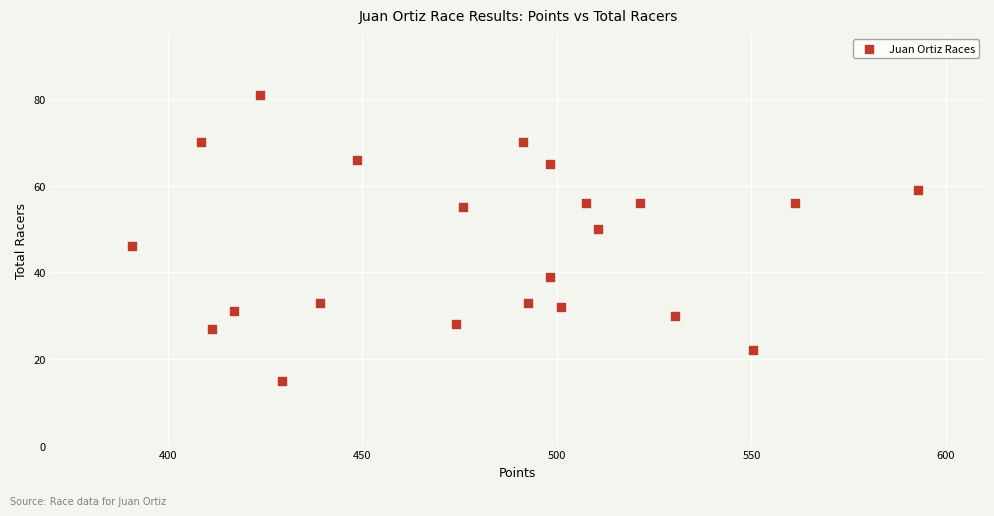

What is the range of Y values (max minus min)?

66